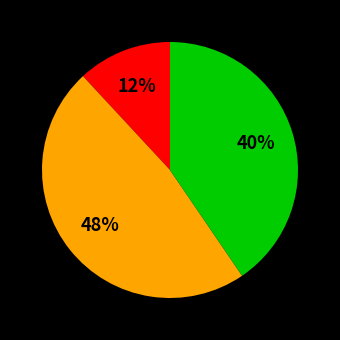

Does any single category account for the majority?

No